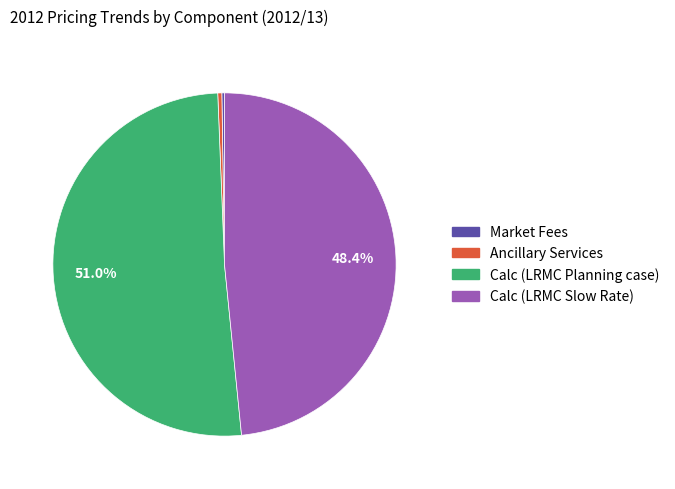

How much of the chart is everything except Calc (LRMC Slow Rate)?

51.6%